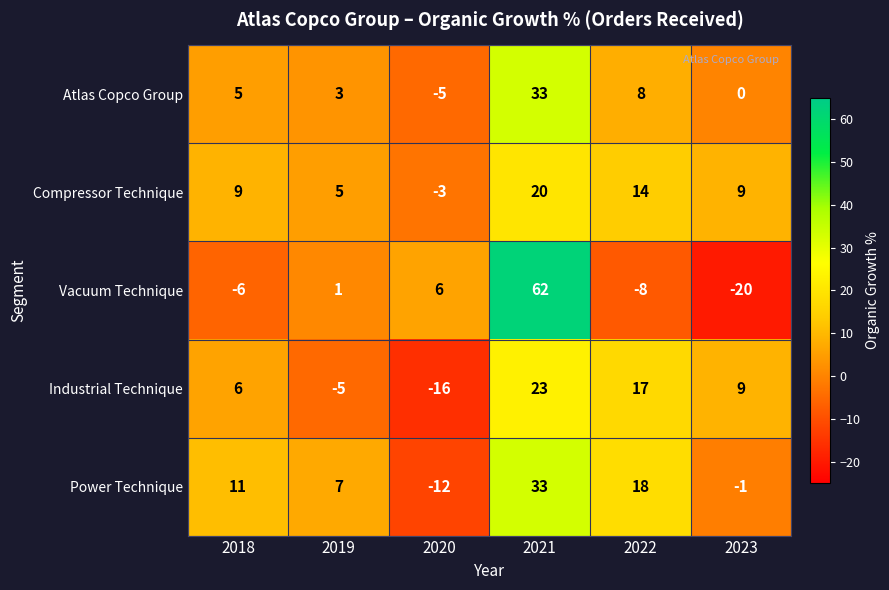

Reading left to right, list all the values displayed in this chart.

Atlas Copco Group: 2018=5	2019=3	2020=-5	2021=33	2022=8	2023=0
Compressor Technique: 2018=9	2019=5	2020=-3	2021=20	2022=14	2023=9
Vacuum Technique: 2018=-6	2019=1	2020=6	2021=62	2022=-8	2023=-20
Industrial Technique: 2018=6	2019=-5	2020=-16	2021=23	2022=17	2023=9
Power Technique: 2018=11	2019=7	2020=-12	2021=33	2022=18	2023=-1